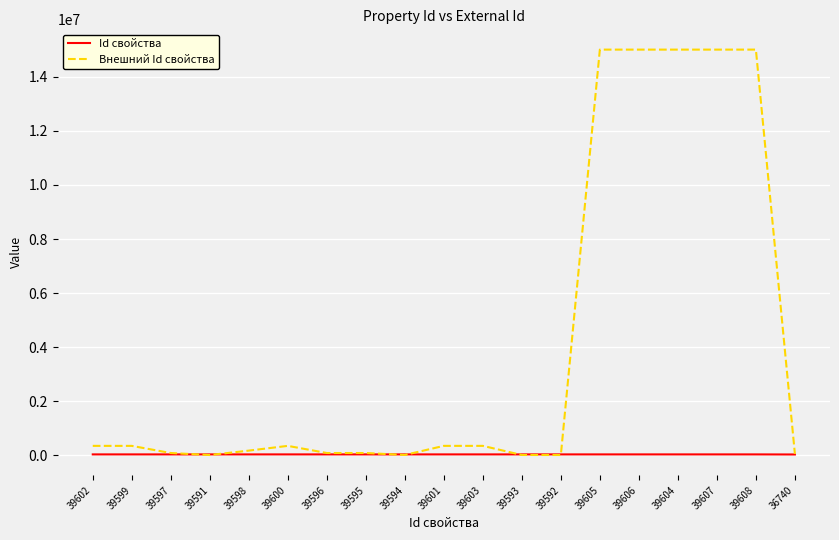

What is the average value of the Id свойства series?

39449